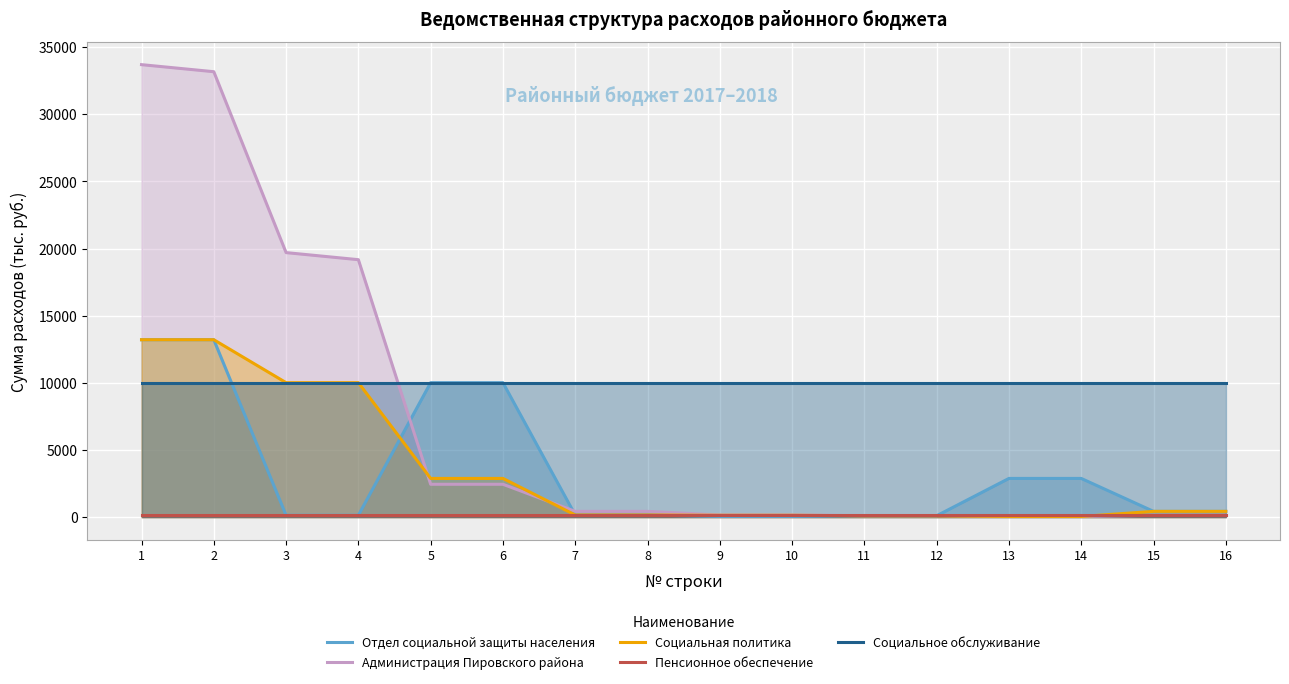

List the series in order of their peak value, lowest first.

Пенсионное обеспечение, Социальное обслуживание, Отдел социальной защиты населения, Социальная политика, Администрация Пировского района